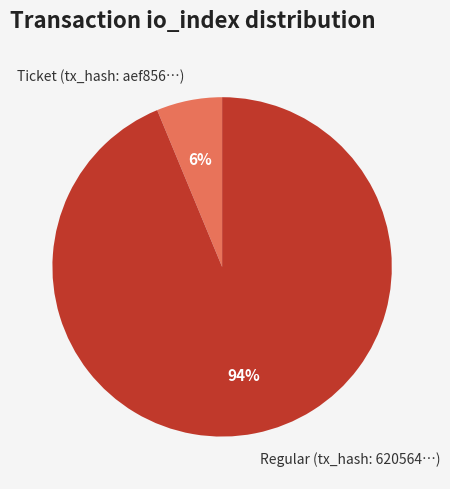

To the nearest percent, what percentage of the pie is Regular (tx_hash: 620564…)?

94%